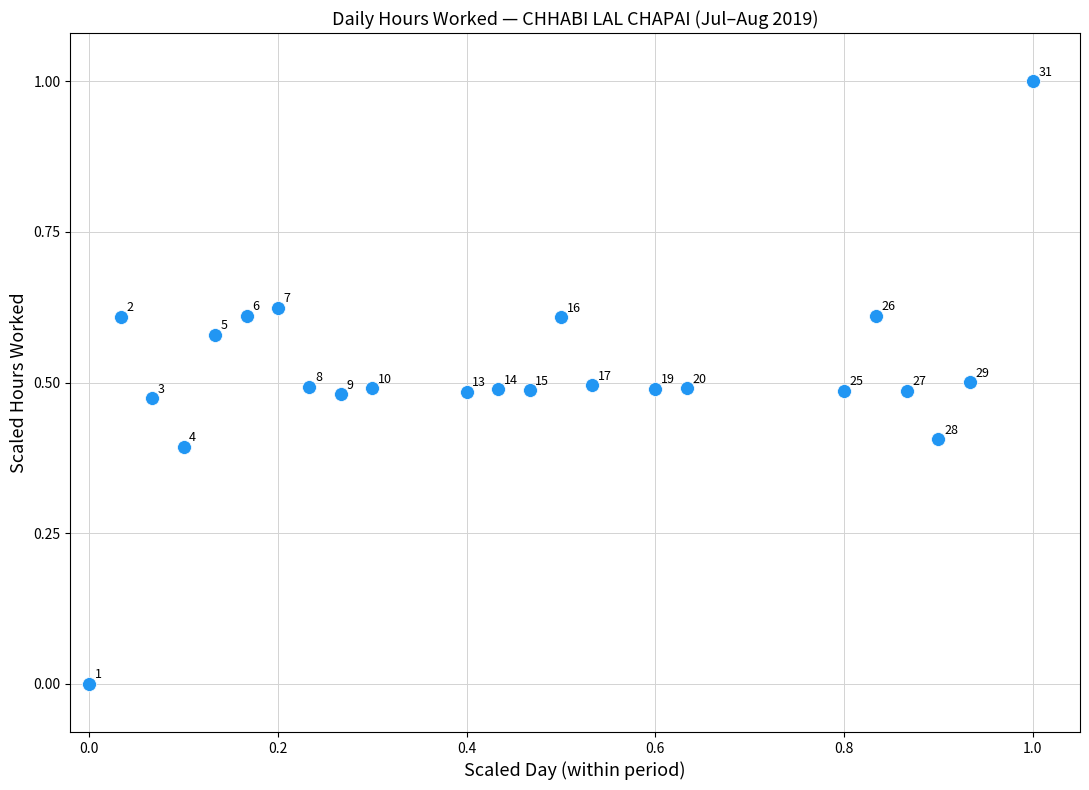

What is the range of X values (max minus min)?

1.0